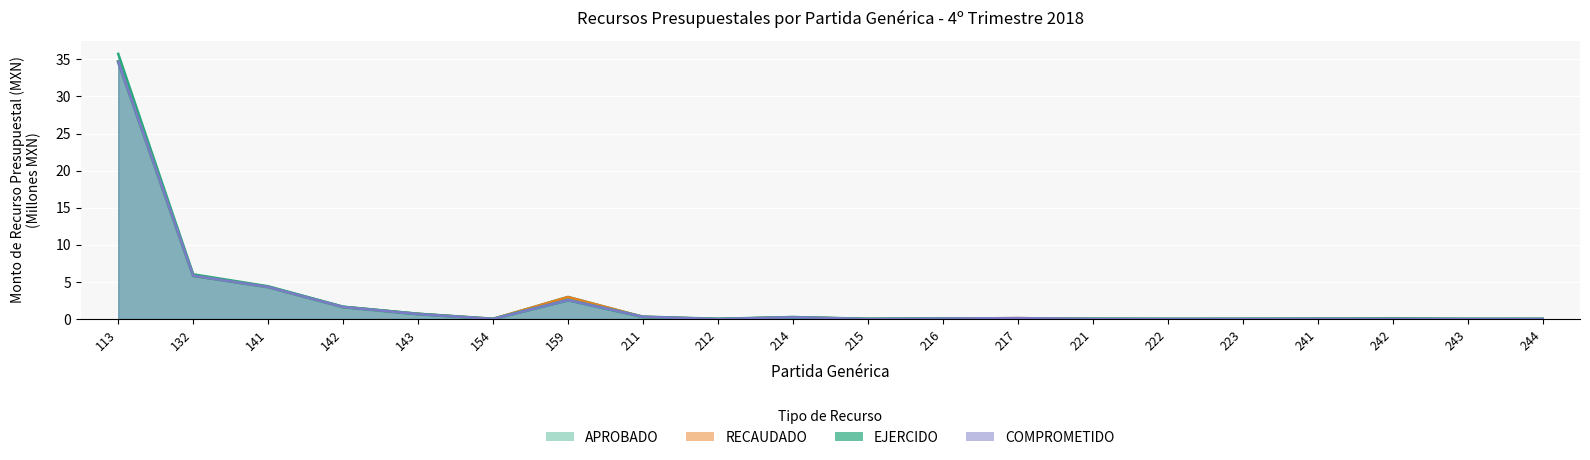

What is the average value of the EJERCIDO series?

2.5